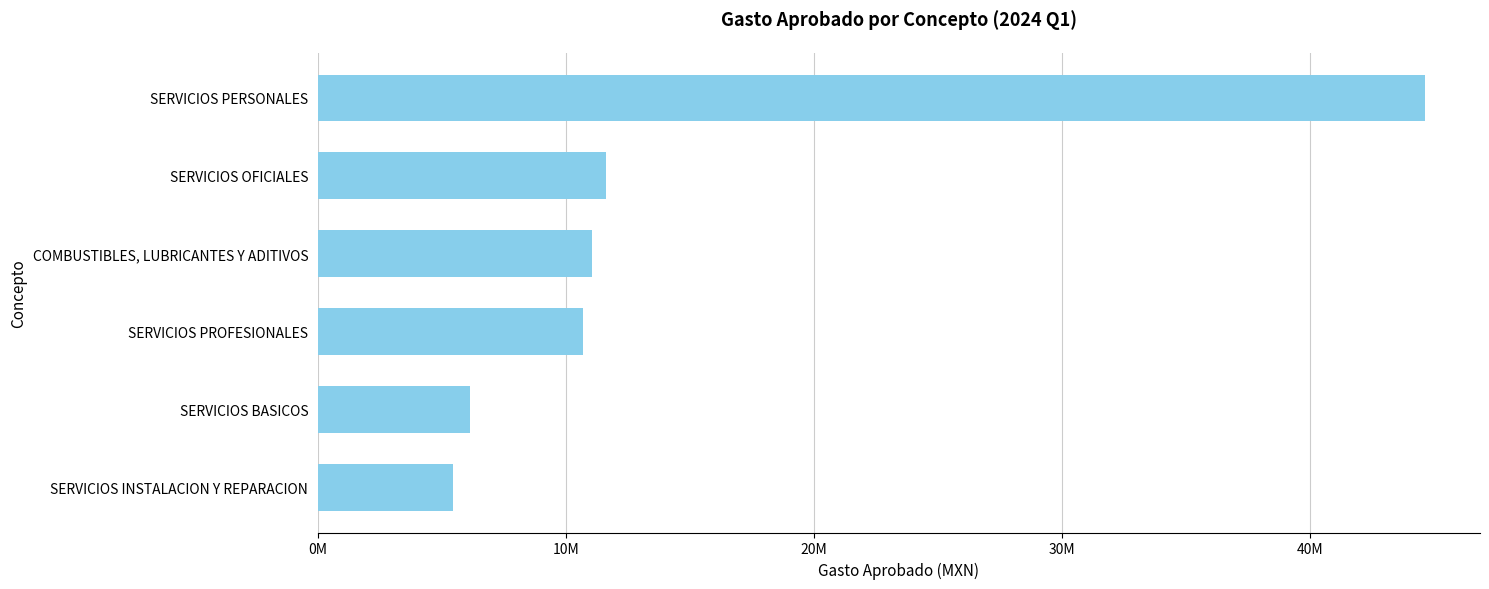

Where is the data nearest to the value 25047037?

SERVICIOS OFICIALES